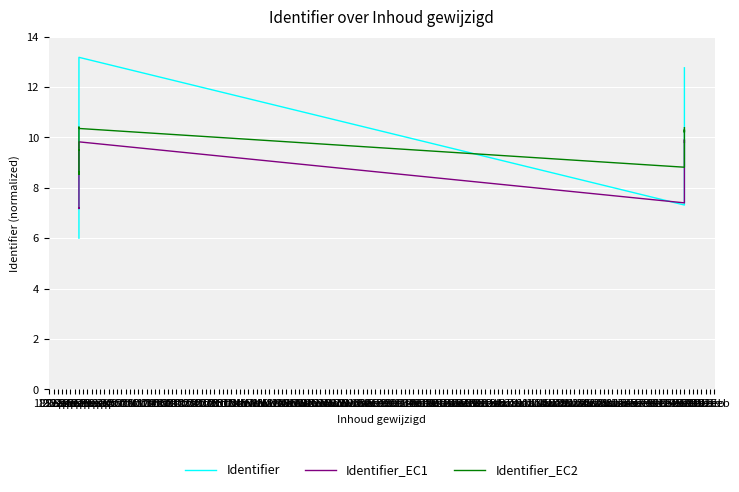

Count the number of data series in this chart.

3